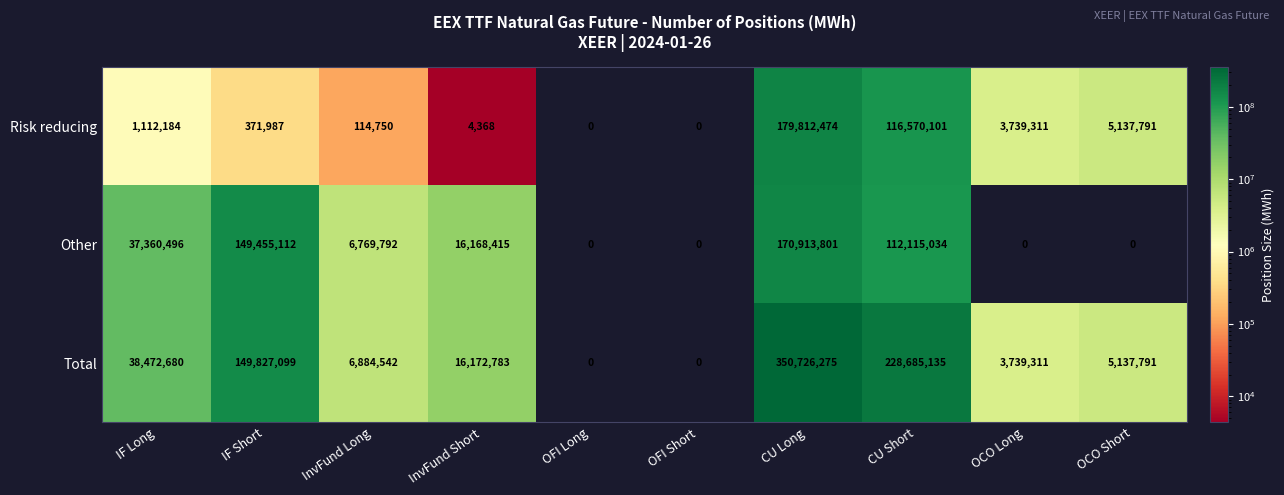

Reading right to left, what are all the values shown in this chart?

Risk reducing: OCO Short=5137791	OCO Long=3739311	CU Short=116570101	CU Long=179812474	OFI Short=0	OFI Long=0	InvFund Short=4368	InvFund Long=114750	IF Short=371987	IF Long=1112184
Other: OCO Short=0	OCO Long=0	CU Short=112115034	CU Long=170913801	OFI Short=0	OFI Long=0	InvFund Short=16168415	InvFund Long=6769792	IF Short=149455112	IF Long=37360496
Total: OCO Short=5137791	OCO Long=3739311	CU Short=228685135	CU Long=350726275	OFI Short=0	OFI Long=0	InvFund Short=16172783	InvFund Long=6884542	IF Short=149827099	IF Long=38472680